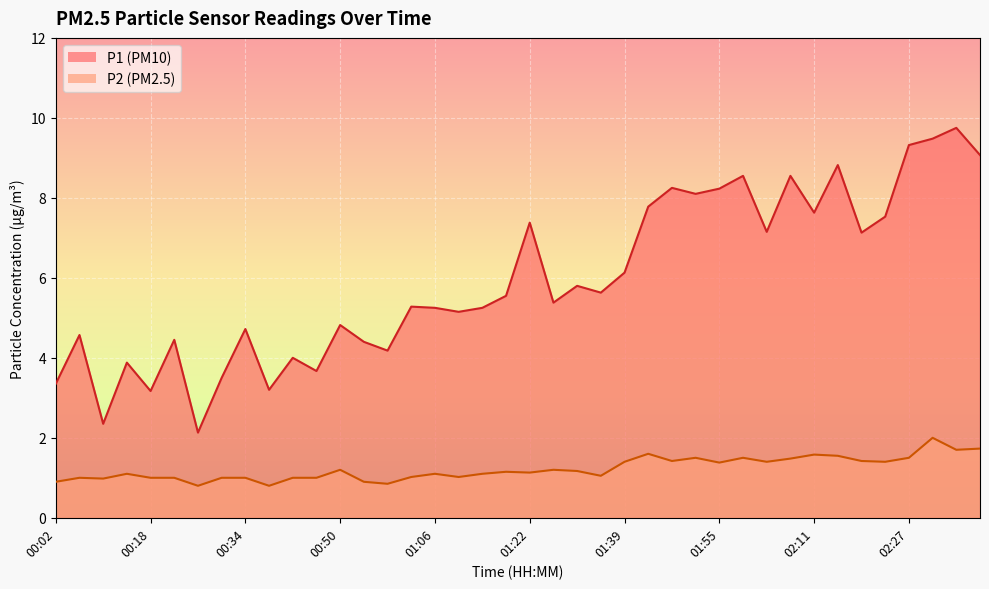

Is it true that P2 equals 1.0 at 02:15?

False